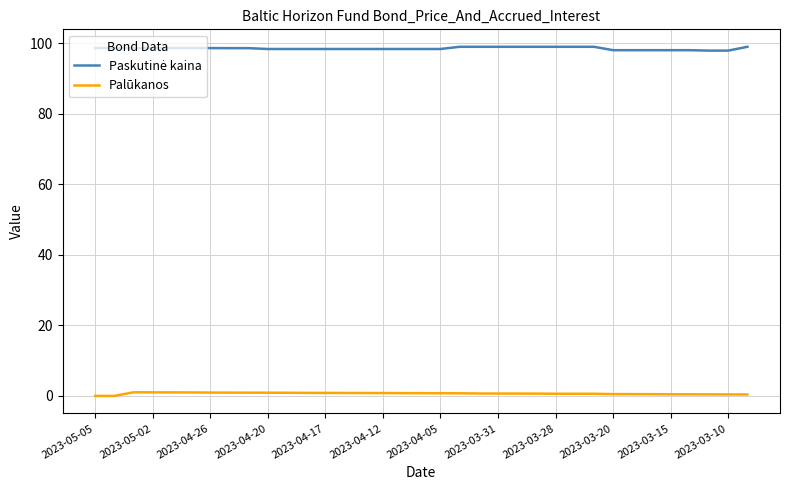

True or false: Paskutinė kaina and Palūkanos cross at least once.

False